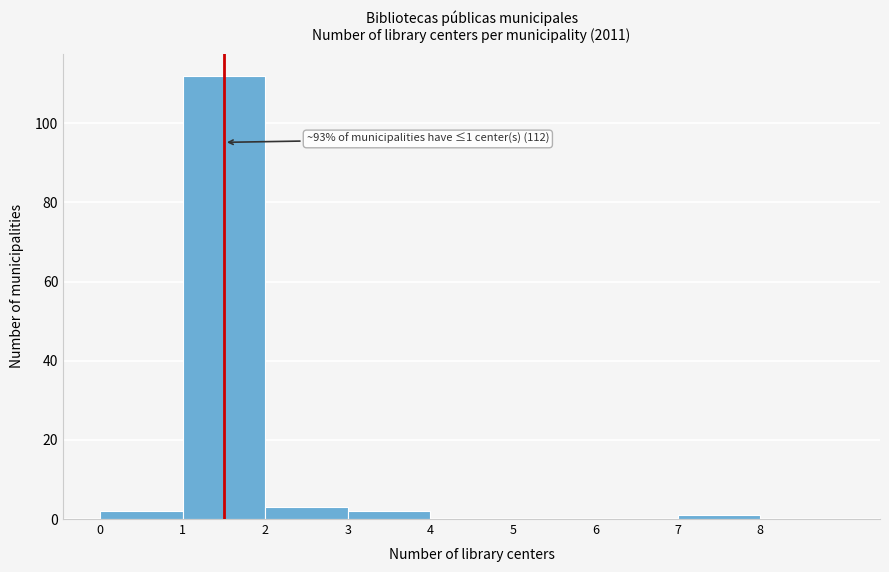

Which range on the x-axis has the tallest bar?

1 to 2